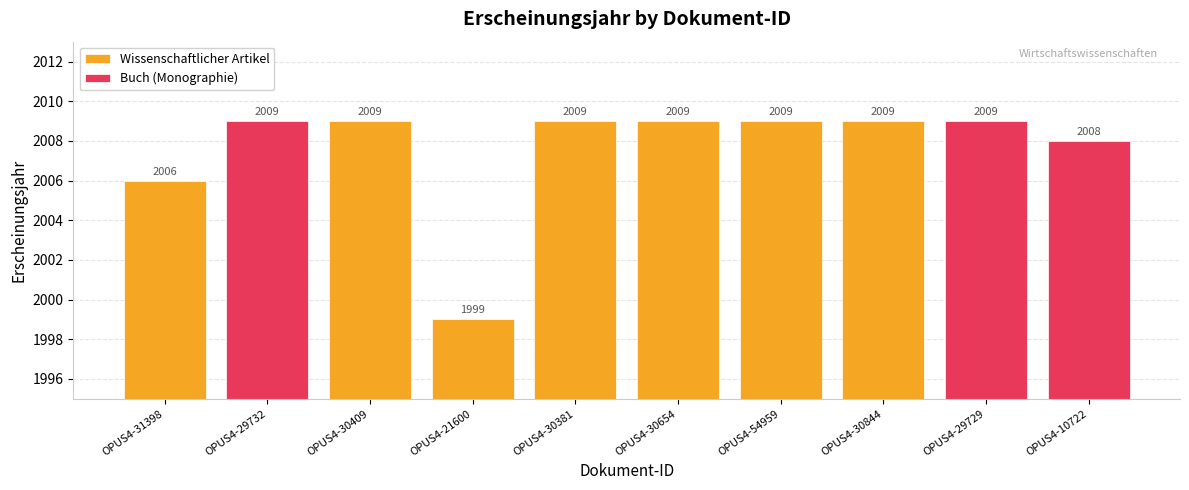

What is the average value?

2008